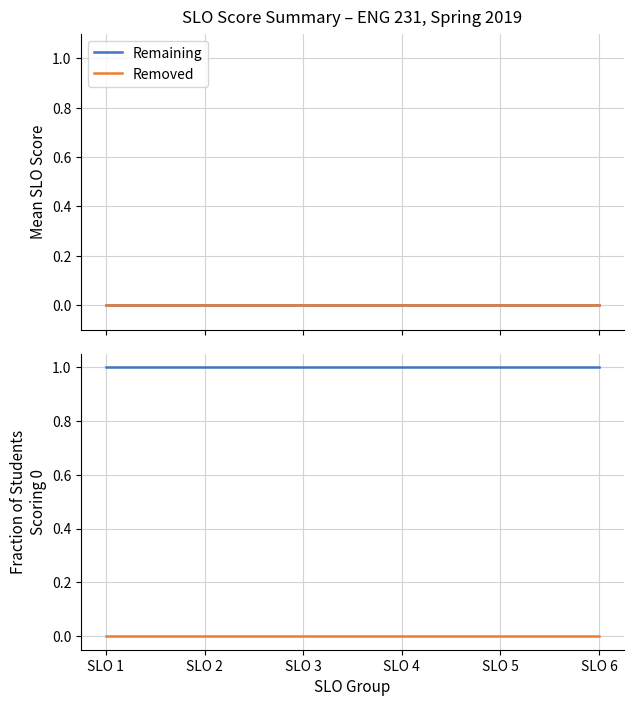

At which category does the chart reach its peak across all series?

SLO 1